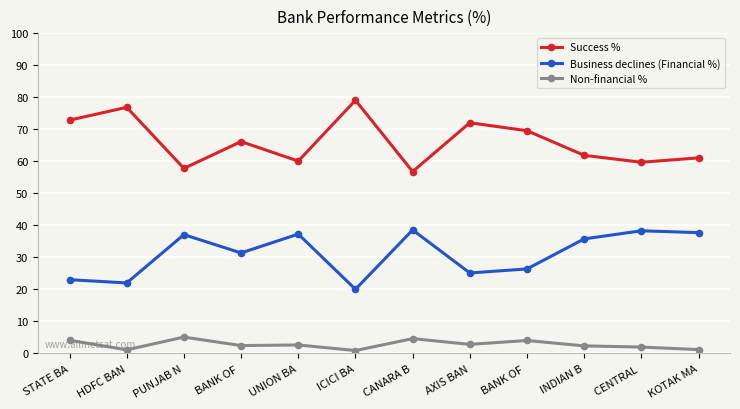

What is the sum of the Non-financial % values at UNION BA and CENTRAL ?

4.7